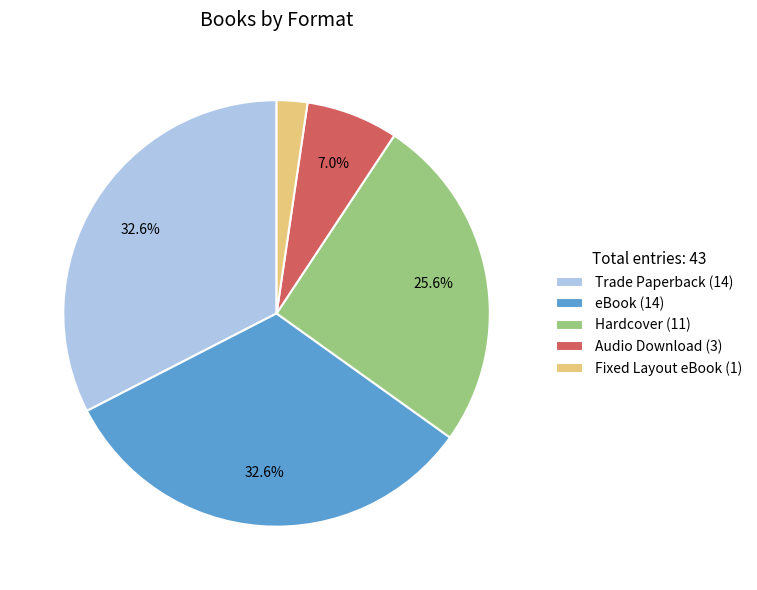

Which category has the smallest portion of the pie?

Fixed Layout eBook